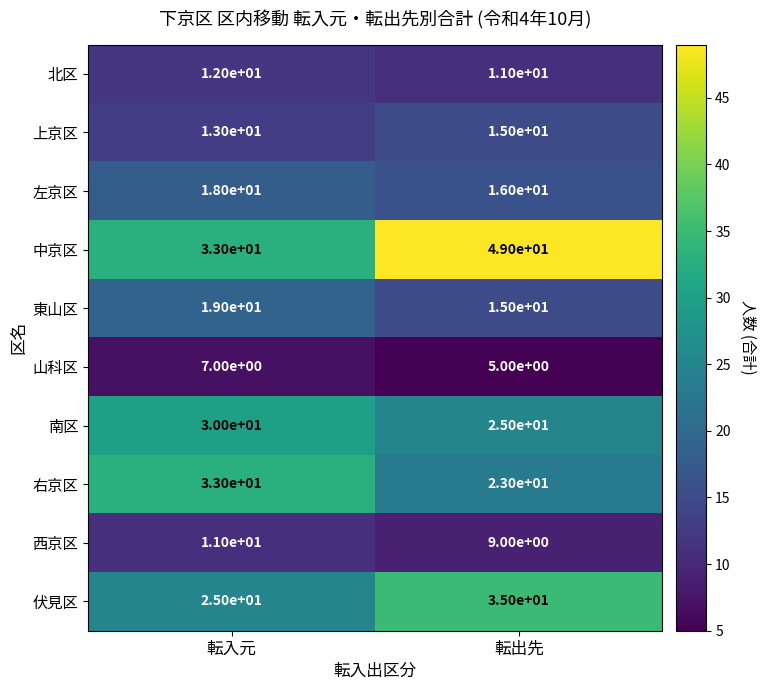

Which series has the largest range (max minus min)?

中京区